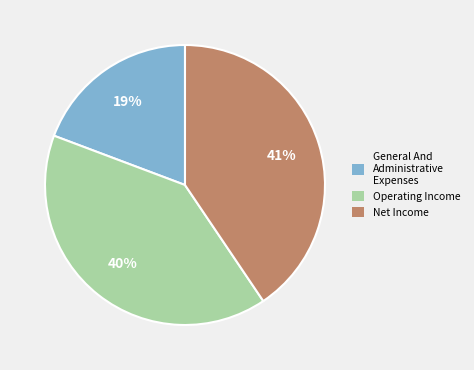

Count the number of slices in the pie.

3